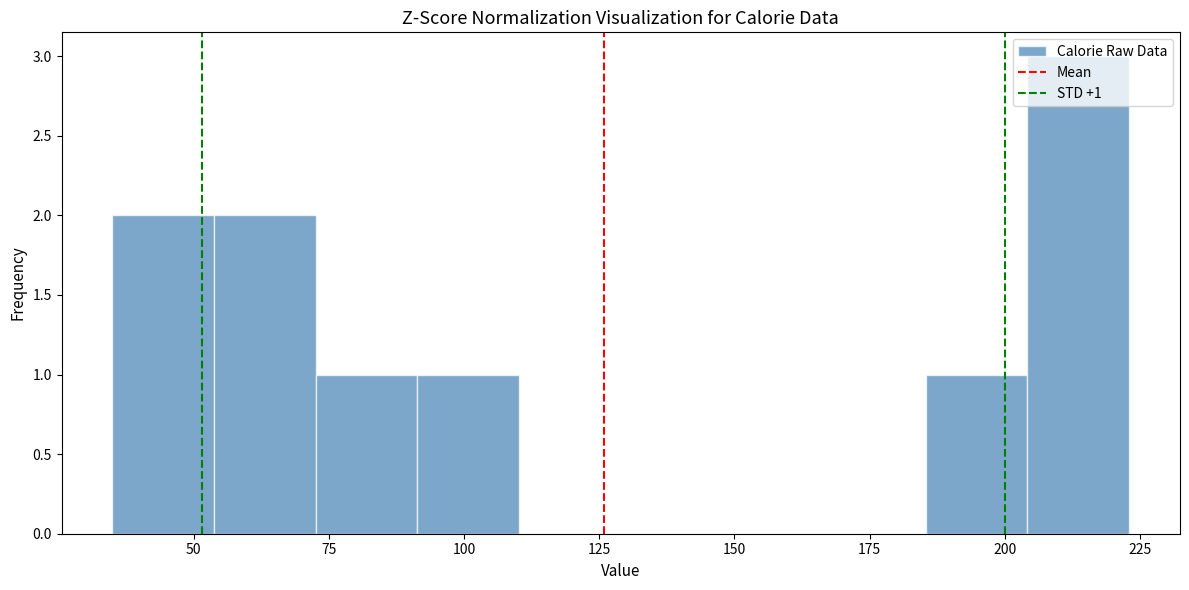

Read against the x-axis, roughly where is the centre of the tallest bar?

215